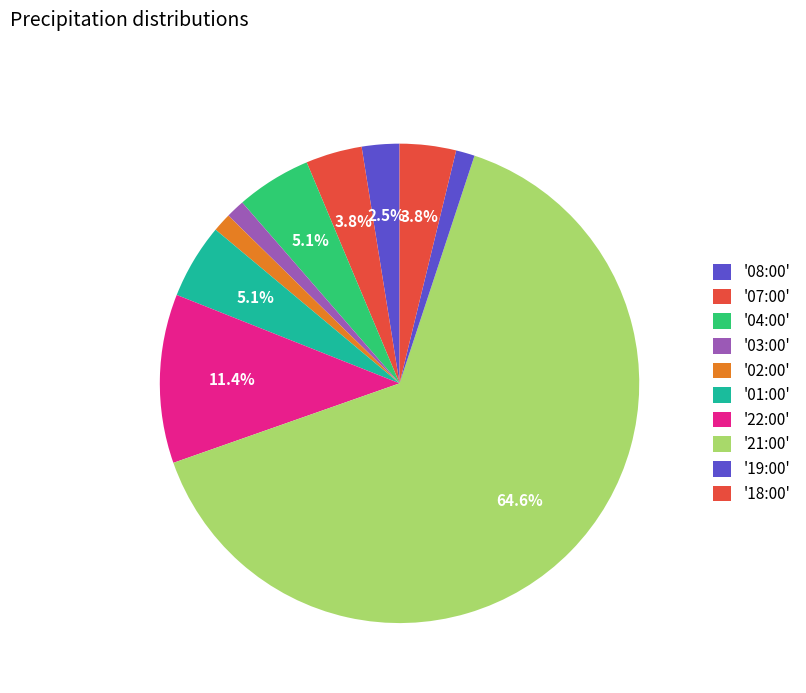

How many slices are in this pie chart?

10